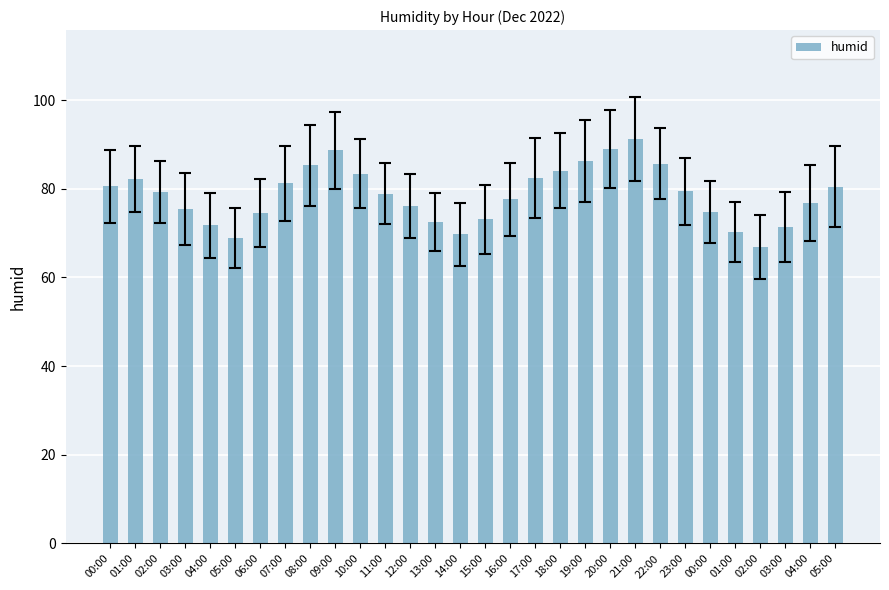

Are the bars horizontal?

No